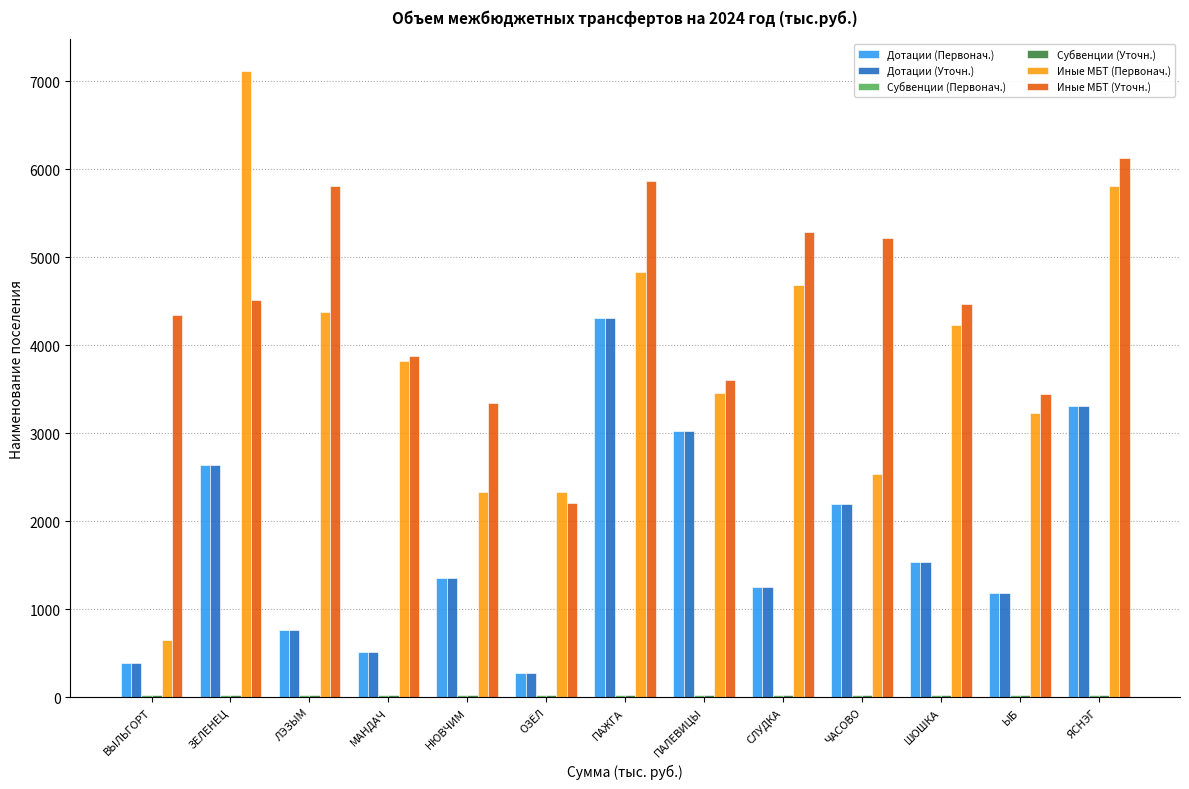

What is the label of the 11th bar from the left?

ШОШКА